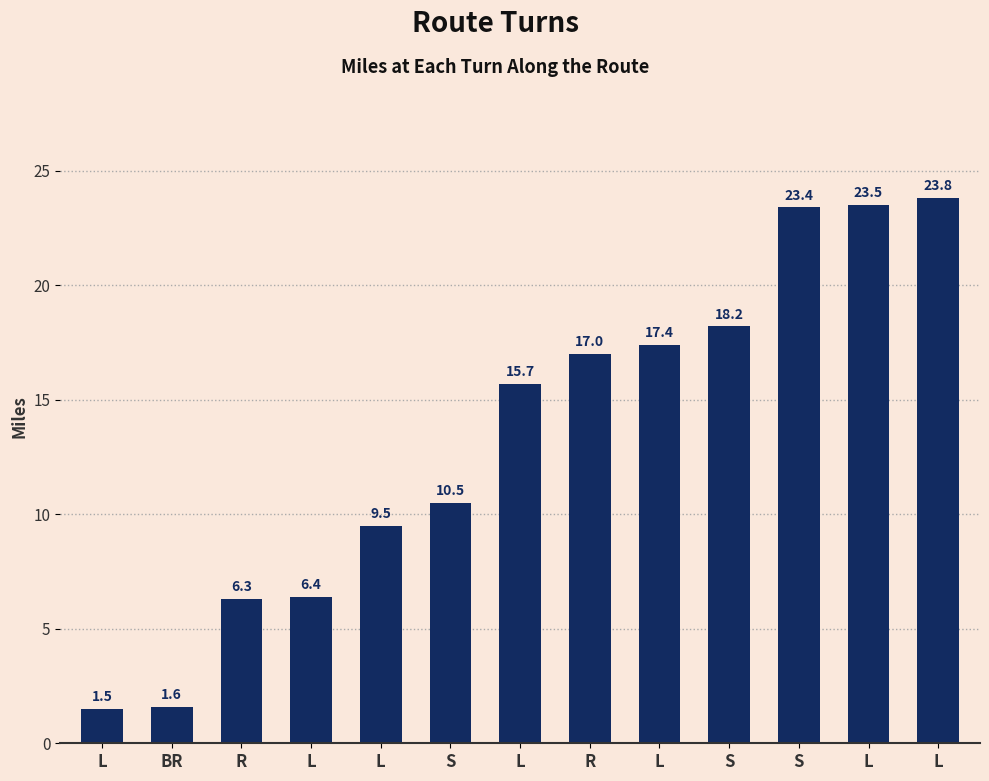

What is the average value?

13.4